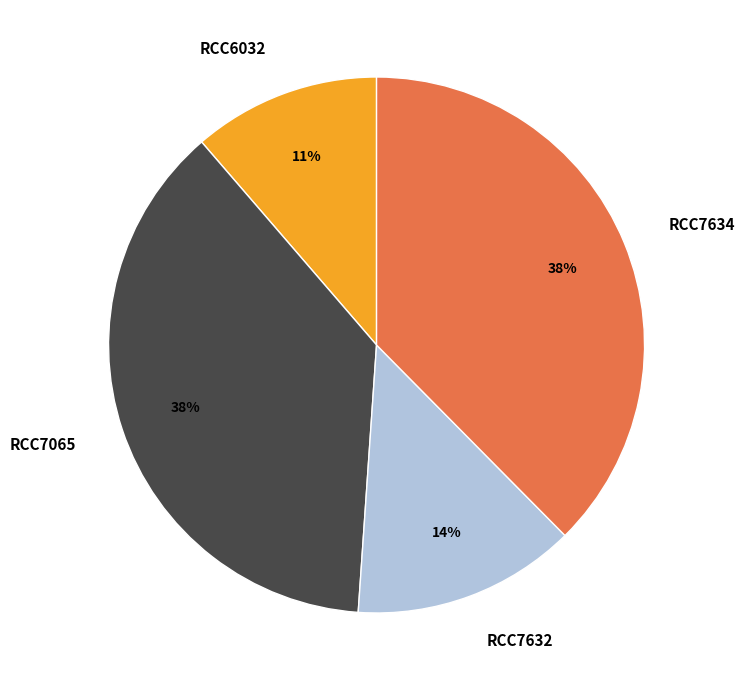

Which has a higher value, RCC7632 or RCC7634?

RCC7634